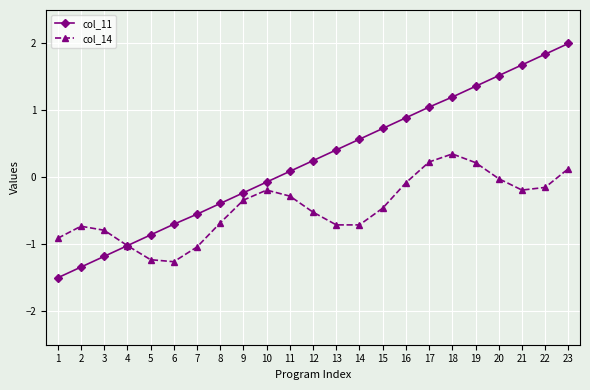

Is it true that col_14 equals 0.3 at 18?

True